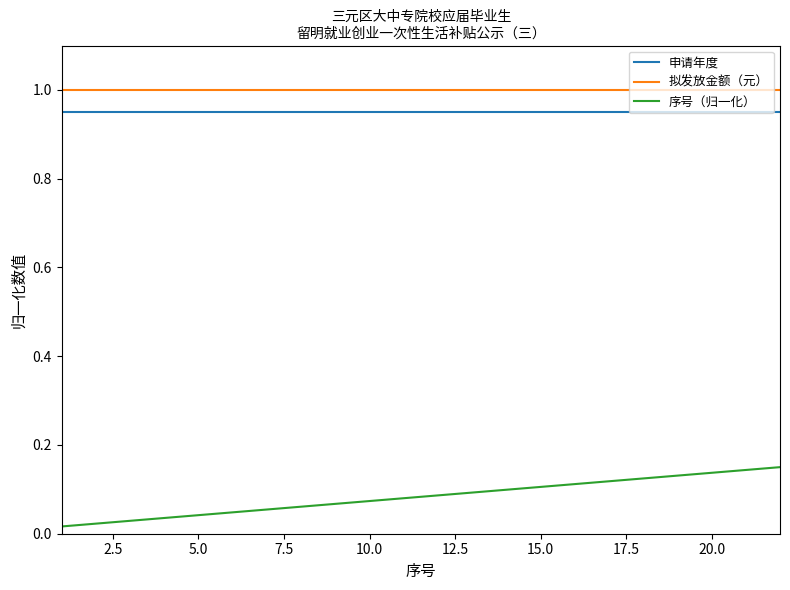

Which series has the widest spread of values?

序号（归一化）